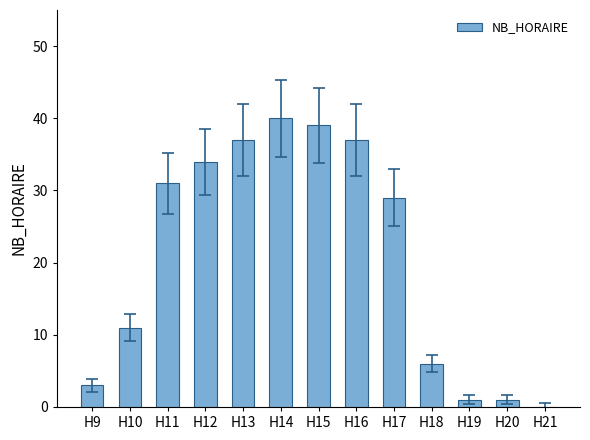

Which has a higher value, H20 or H10?

H10